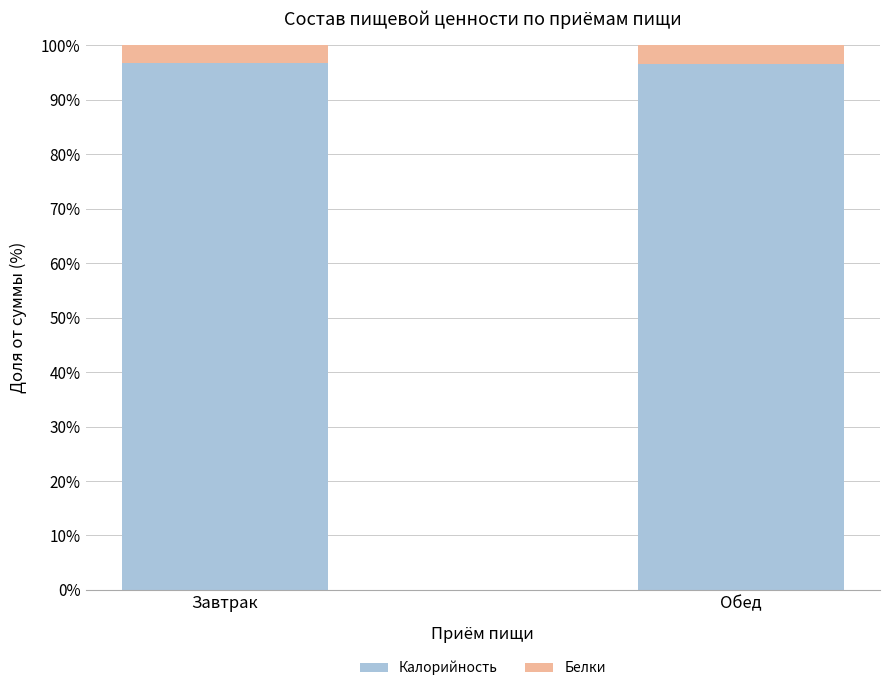

What is the highest value of the Калорийность series?

96.8